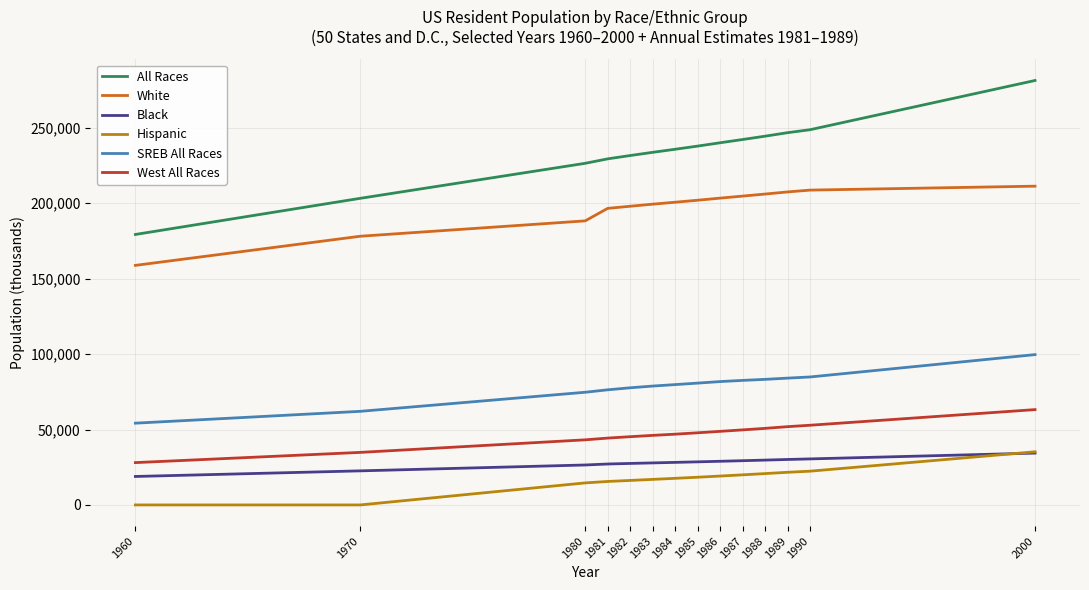

True or false: West All Races and All Races intersect in this chart.

False